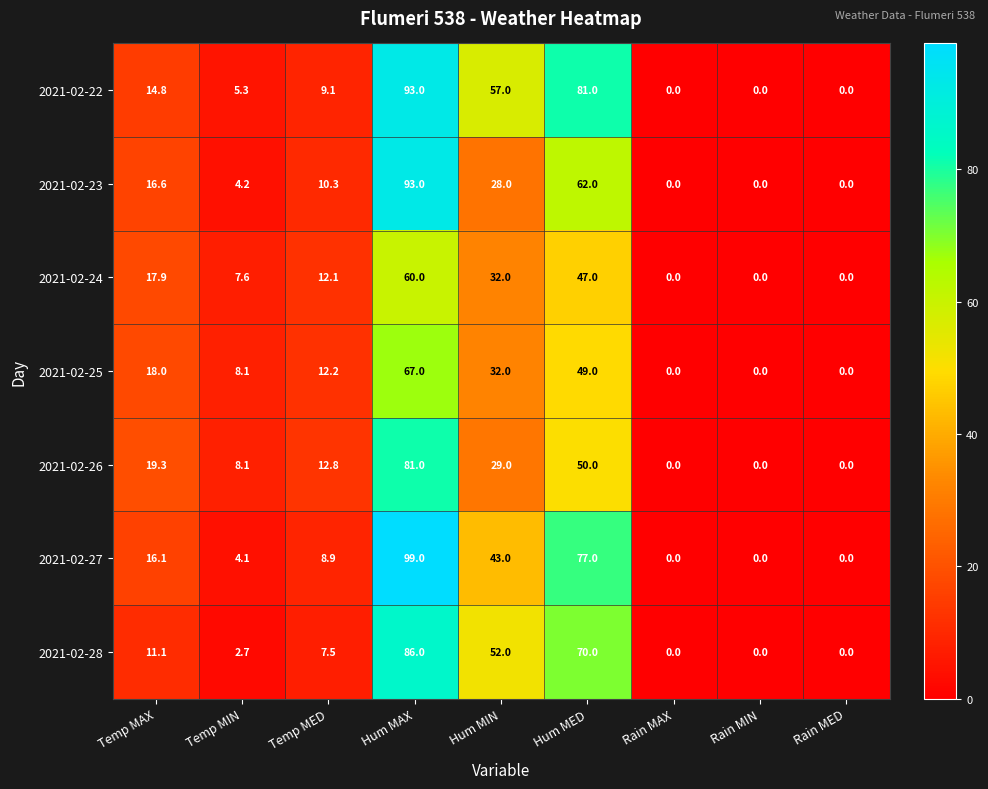

Which series has the largest total across all categories?

2021-02-22